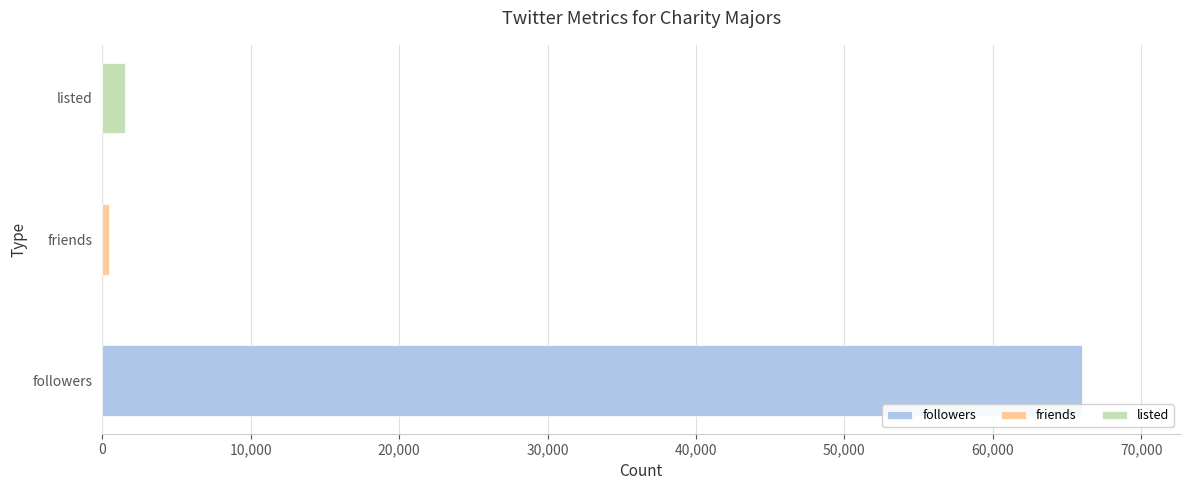

At which label is the value closest to 33239?

listed